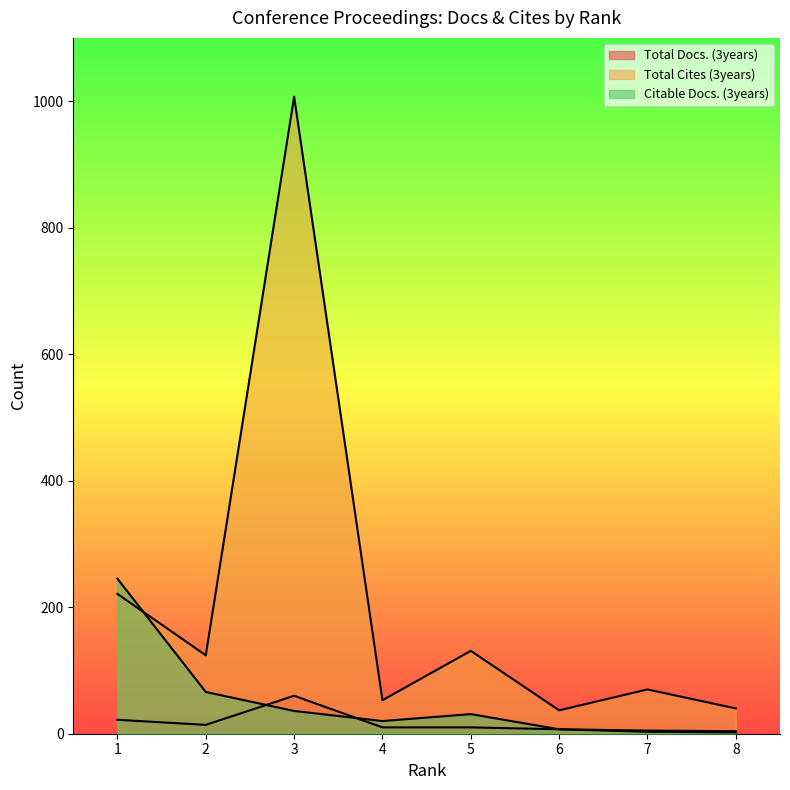

Does the chart display data point markers on the line(s)?

No